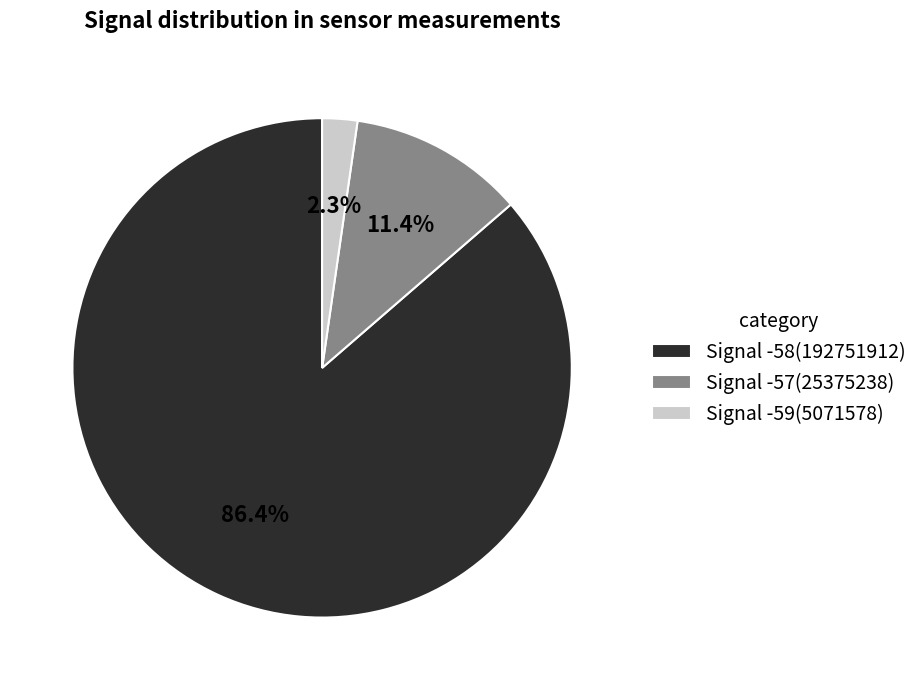

Is the sum of Signal -59 and Signal -58 greater than half?

Yes